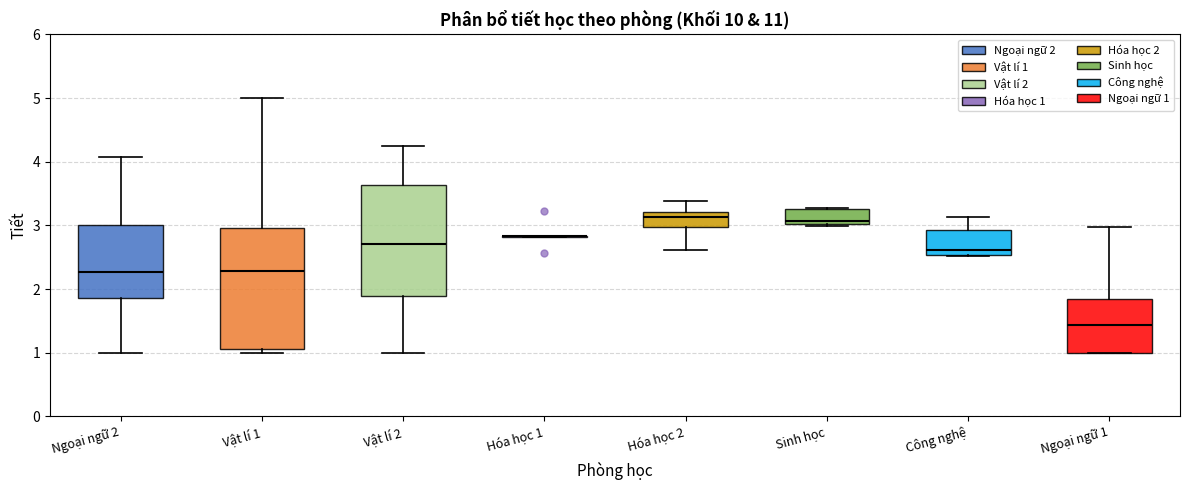

Reading left to right, transcribe this box plot: for each box, give where its median line is, the range the box spans, and where its two whiskers end, as read against the y-axis. The values are not printed on the chart, so give them approximately, as read against the axis.

Ngoại ngữ 2: median 2.3, box 1.9 to 3.0, whiskers 1.0 to 4.1
Vật lí 1: median 2.3, box 1.1 to 3.0, whiskers 1.0 to 5.0
Vật lí 2: median 2.7, box 1.9 to 3.6, whiskers 1.0 to 4.3
Hóa học 1: box collapsed to a line at 2.8, whiskers 2.8 to 2.8
Hóa học 2: median 3.1, box 3.0 to 3.2, whiskers 2.6 to 3.4
Sinh học: median 3.1, box 3.0 to 3.3, whiskers 3.0 to 3.3
Công nghệ: median 2.6, box 2.5 to 2.9, whiskers 2.5 to 3.1
Ngoại ngữ 1: median 1.4, box 1.0 to 1.8, whiskers 1.0 to 3.0